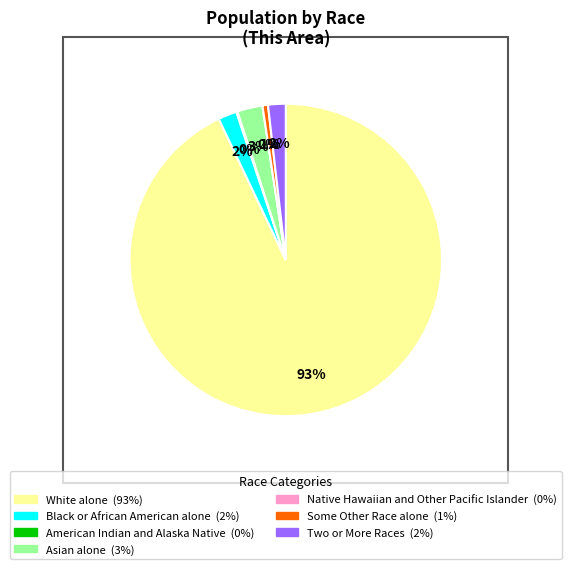

How many segments does this pie chart have?

7